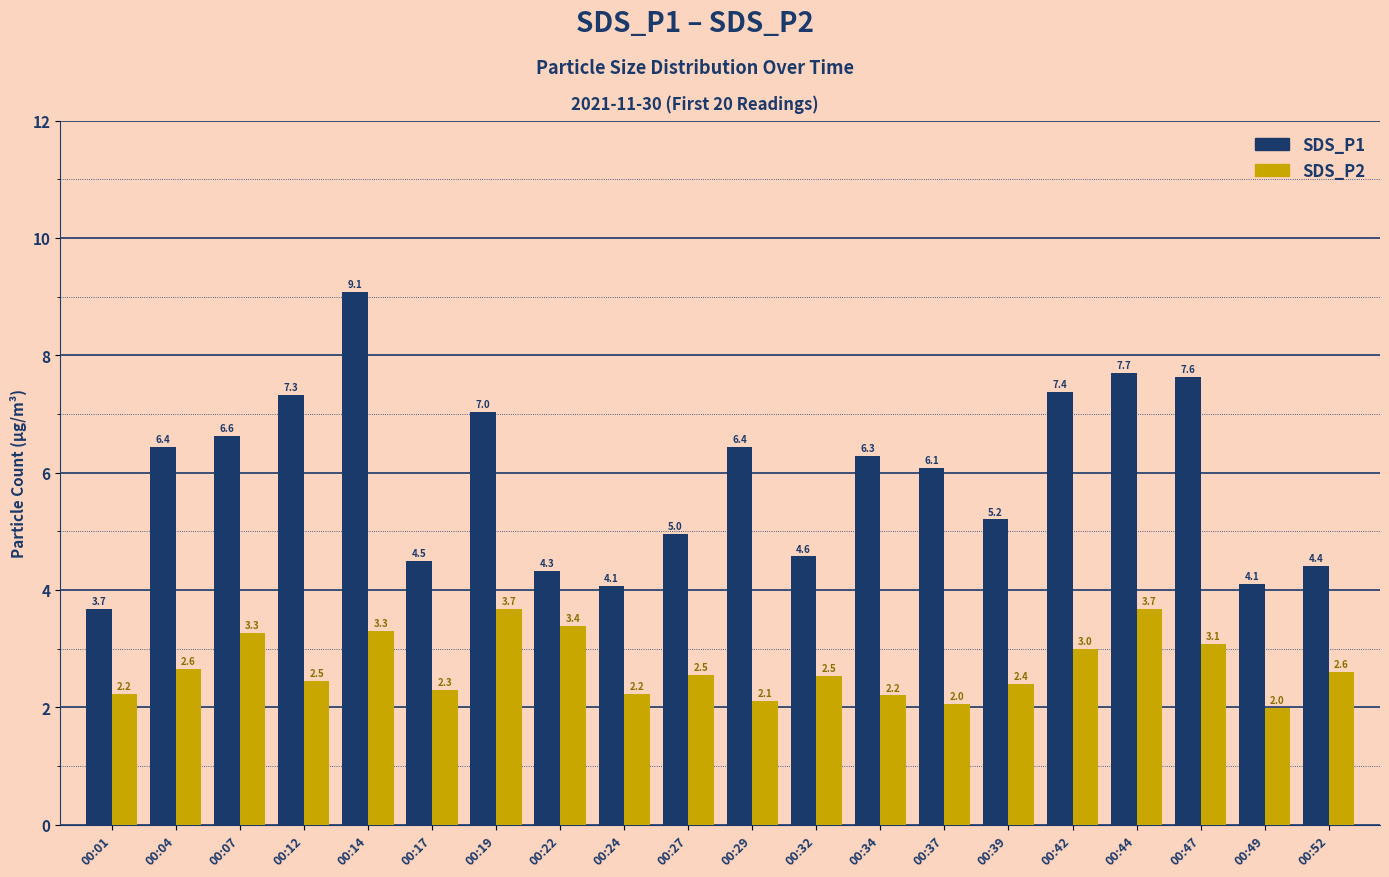

Which series has the largest total across all categories?

SDS_P1